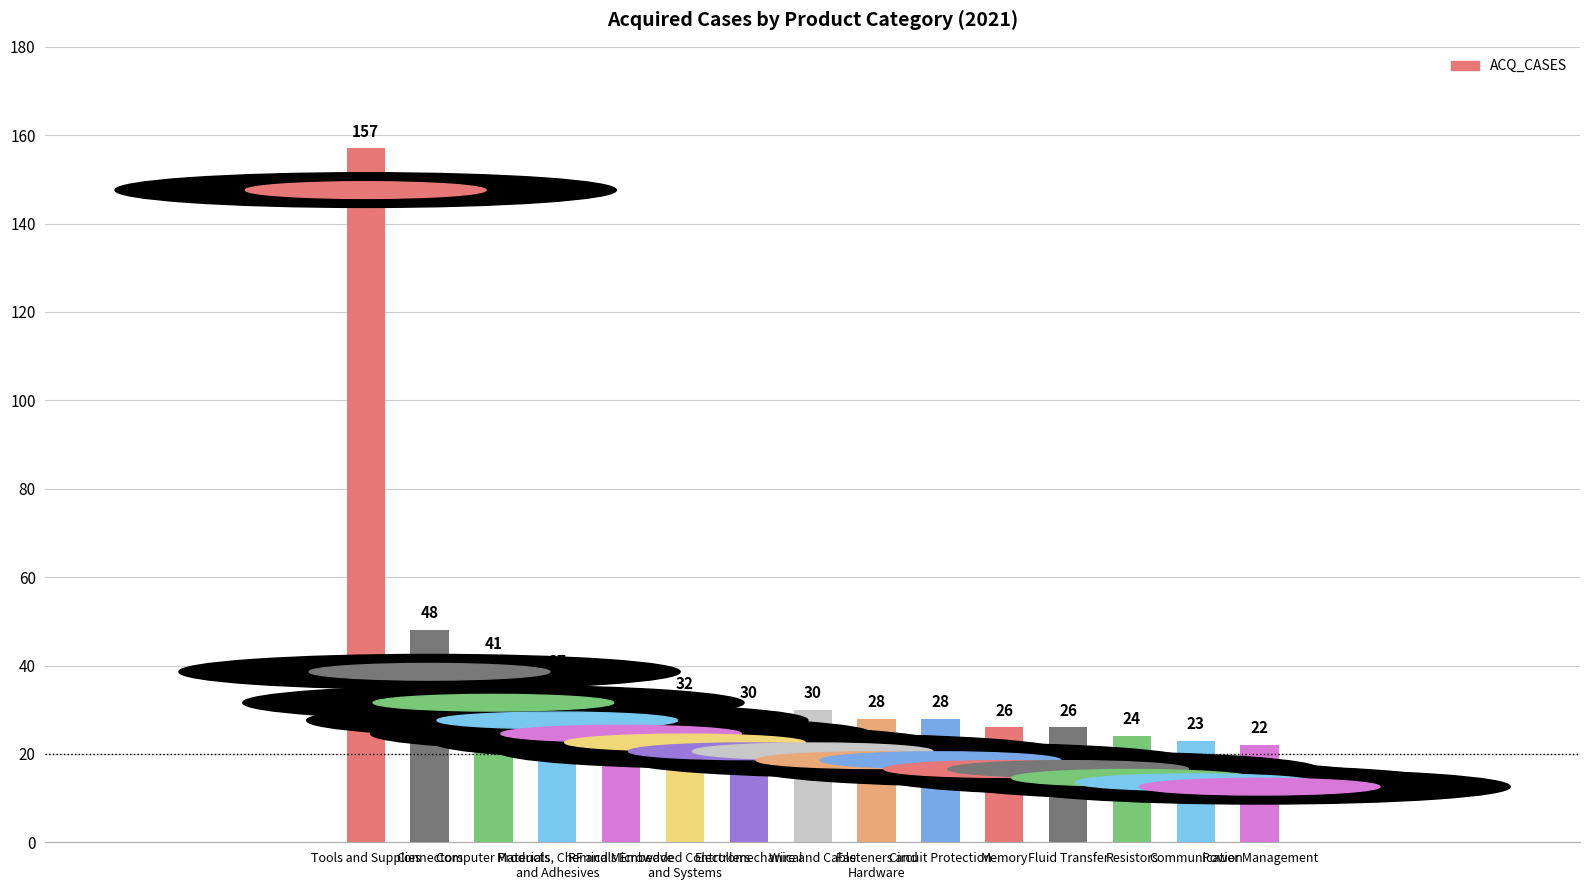

What is the sum of all values?

586